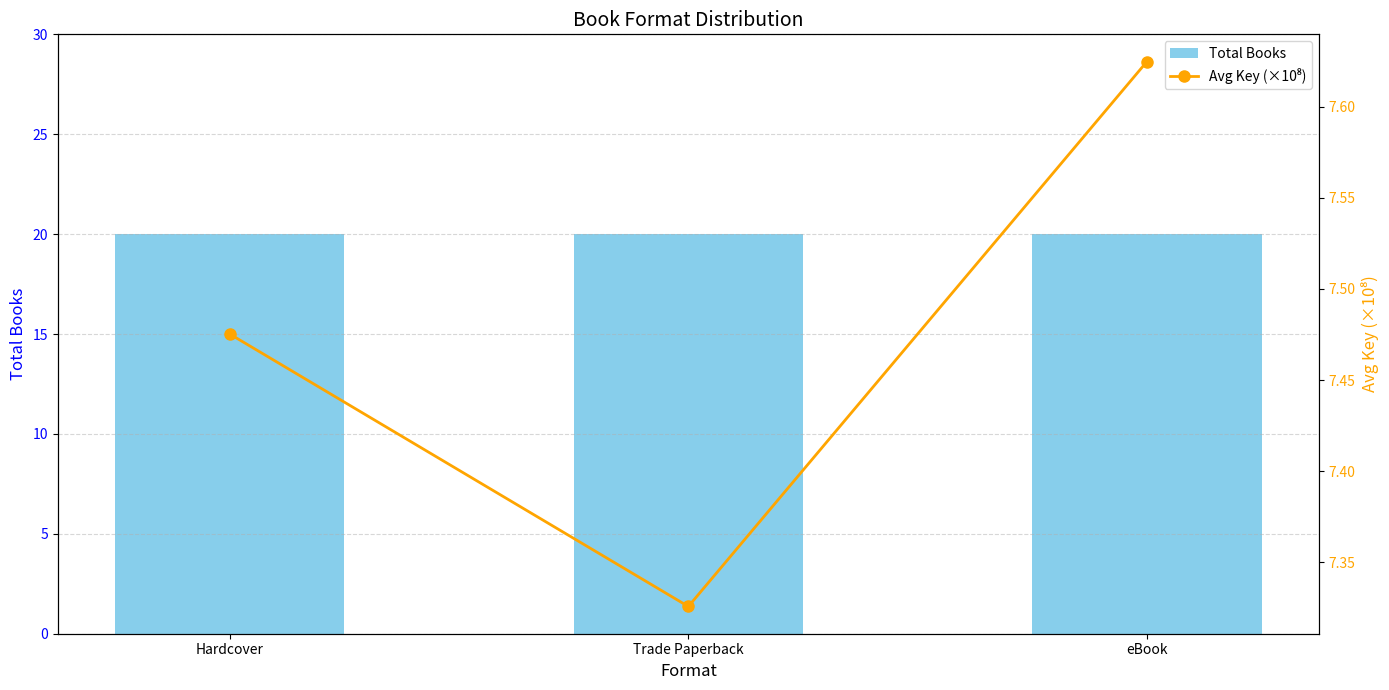

Between Hardcover and eBook, which is larger?

Hardcover